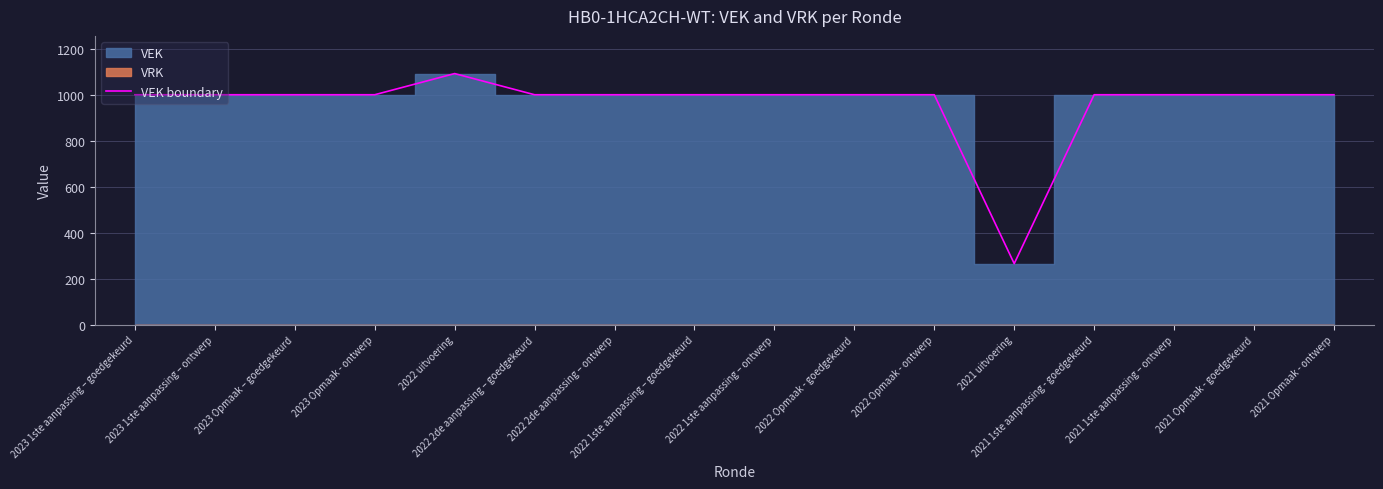

Which has a higher value, 2022 1ste aanpassing – ontwerp or 2021 Opmaak - ontwerp?

2022 1ste aanpassing – ontwerp